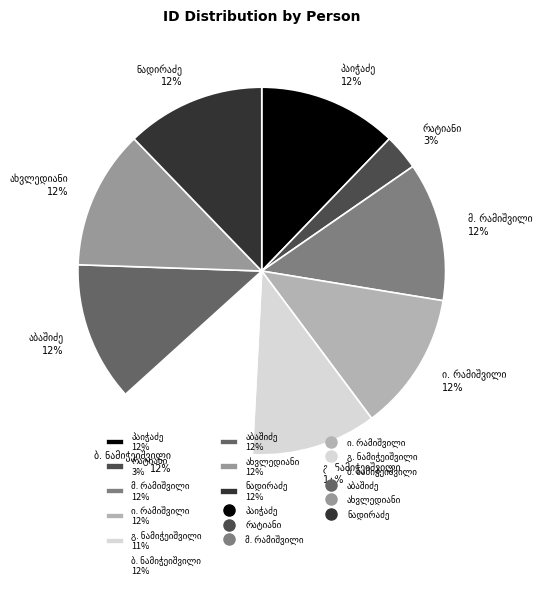

Count the number of slices in the pie.

9